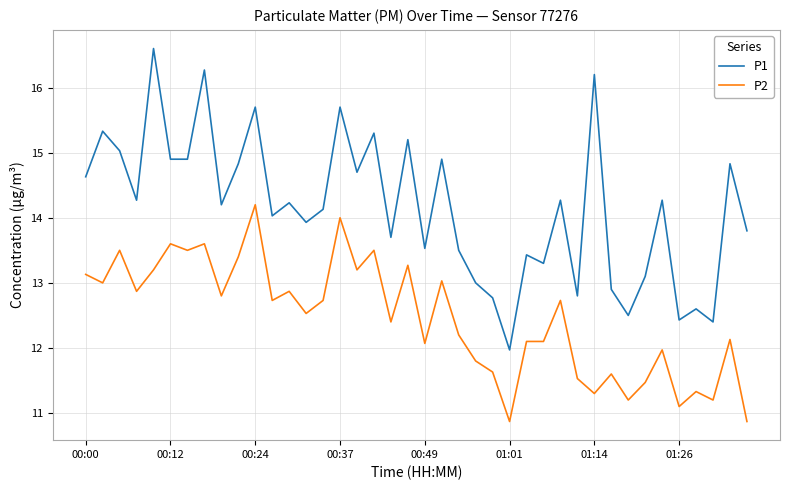

What is the smallest value displayed?

10.9